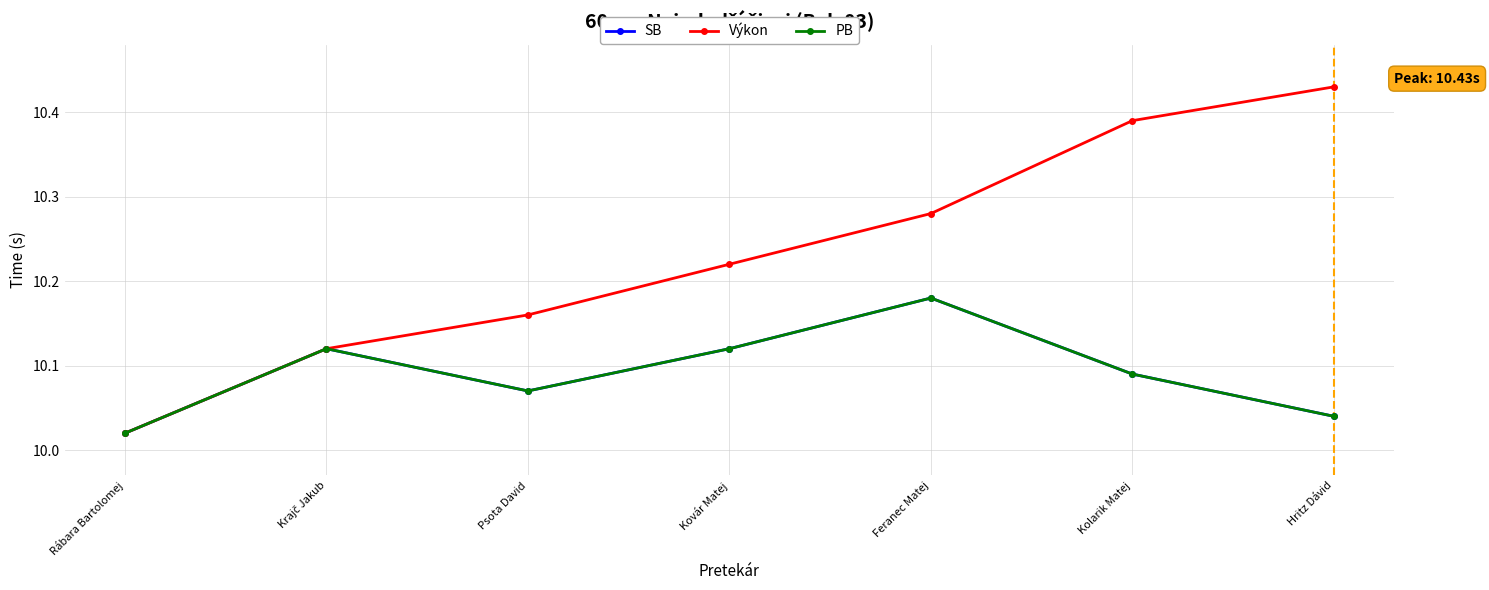

Is this an area chart (filled region under the line)?

No